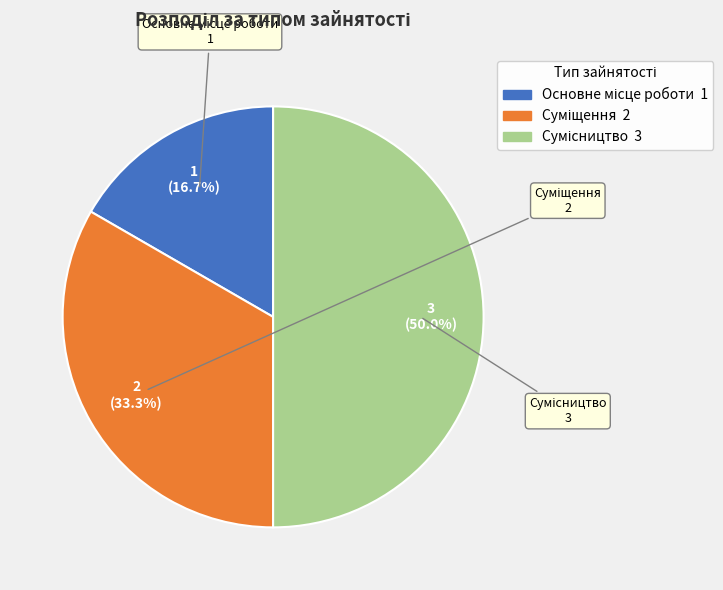

To the nearest percent, what percentage of the pie is Основне місце роботи?

17%